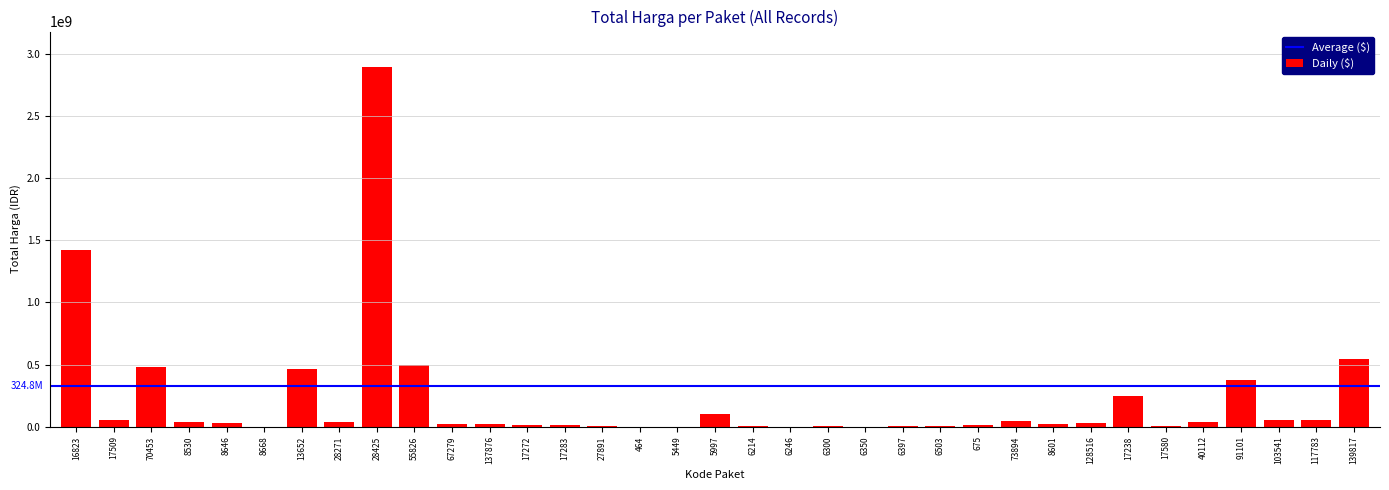

Are the bars horizontal?

No